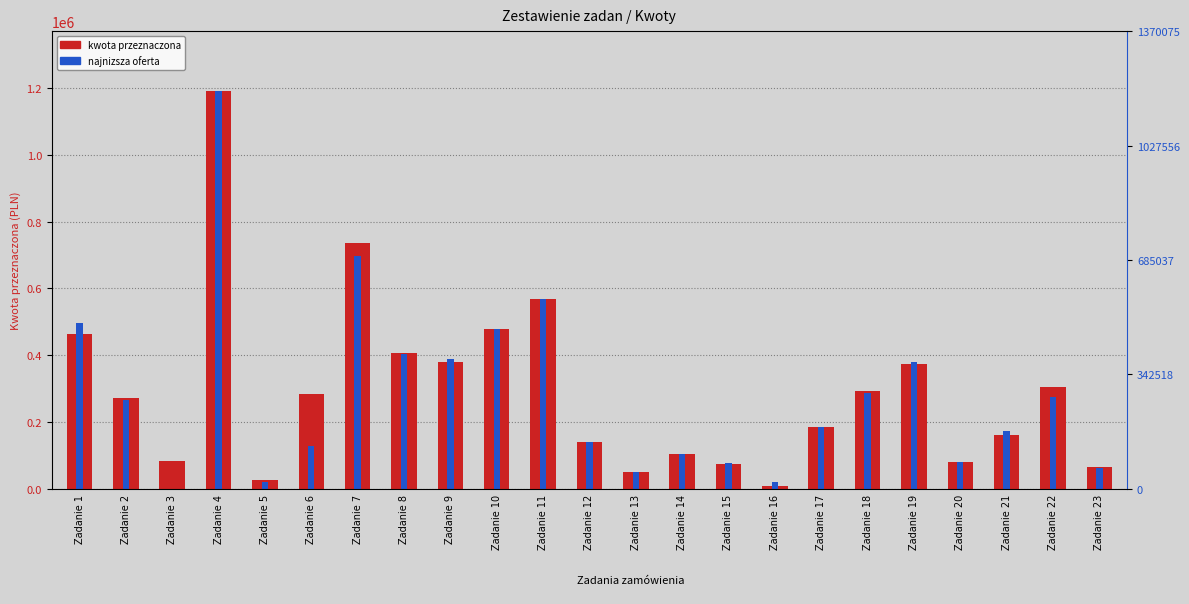

What is the value of the Kwota przeznaczona bar at the 12th from the left?

140400.0